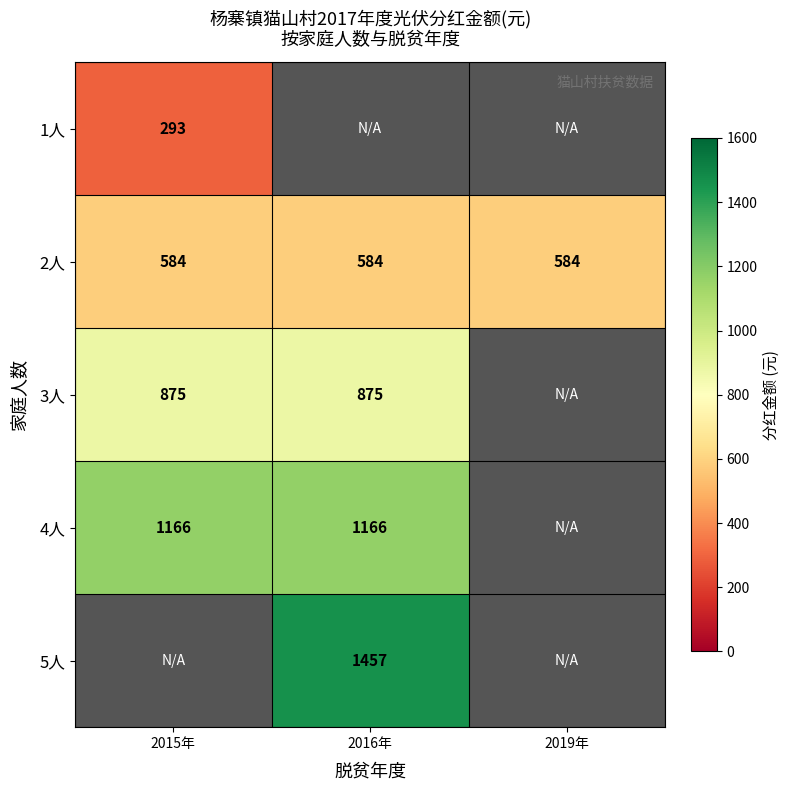

How many categories are shown in the chart?

3